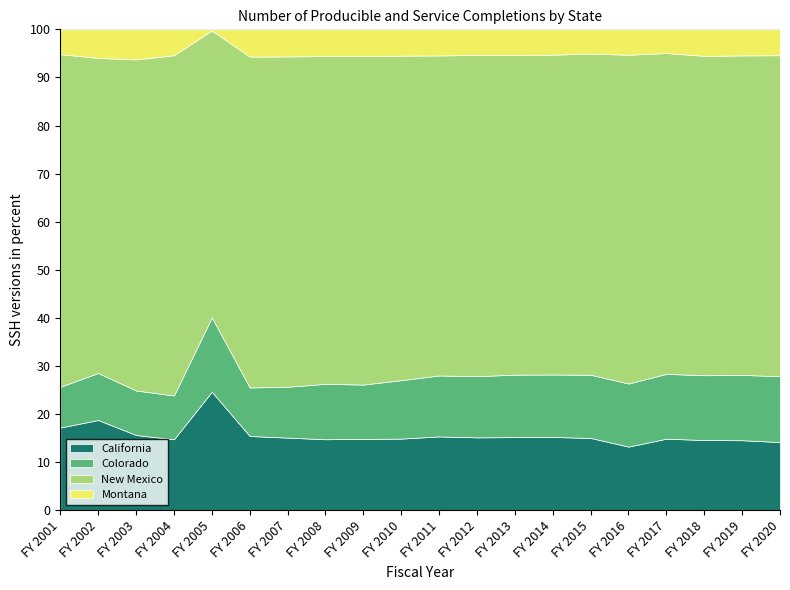

Which series has the widest spread of values?

New Mexico